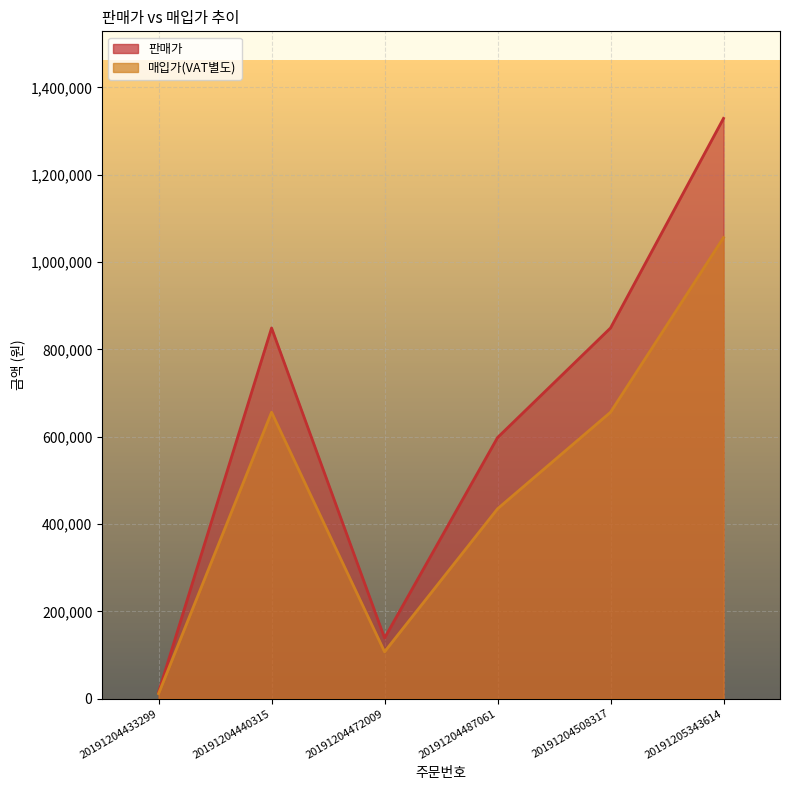

At 20191204508317, list the series in order from largest to smallest.

판매가, 매입가(VAT별도)